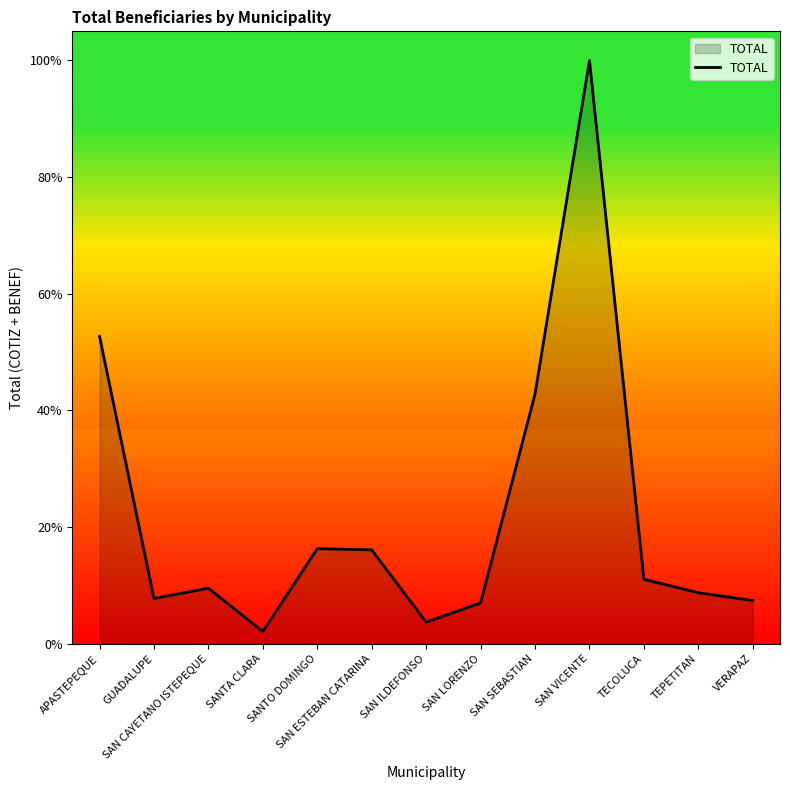

At which category does the data reach its first local valley?

GUADALUPE